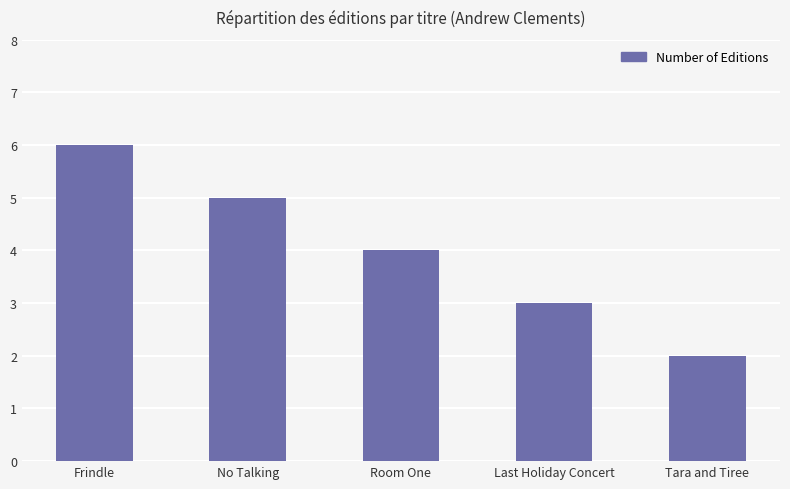

What is the sum of the values at No Talking and Last Holiday Concert?

8